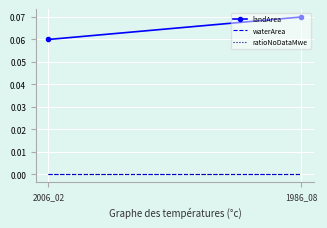

At which category does the chart reach its peak across all series?

1986_08